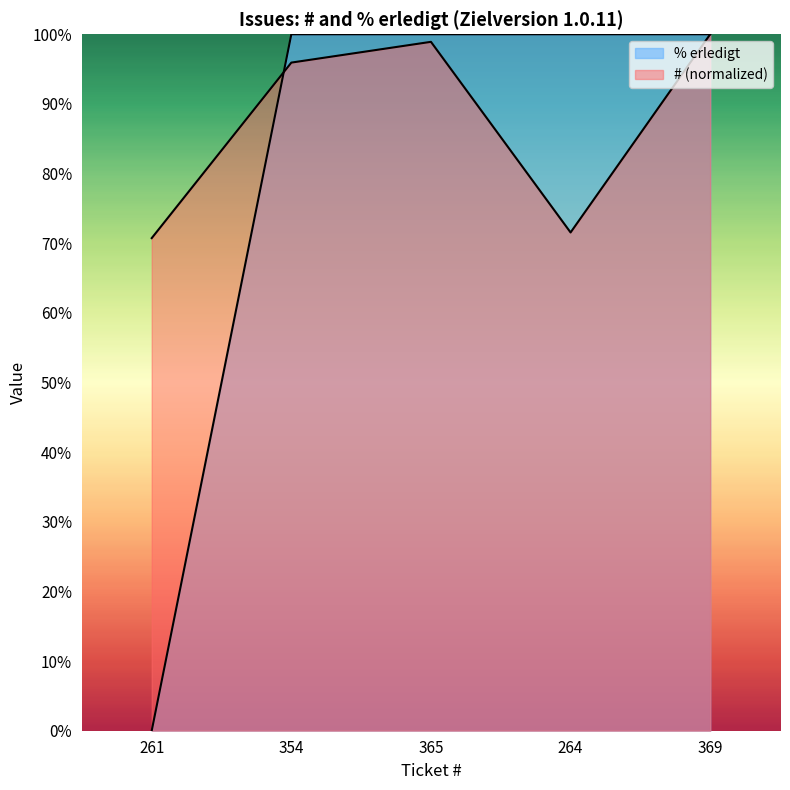

At which label does # first exceed 95?

354